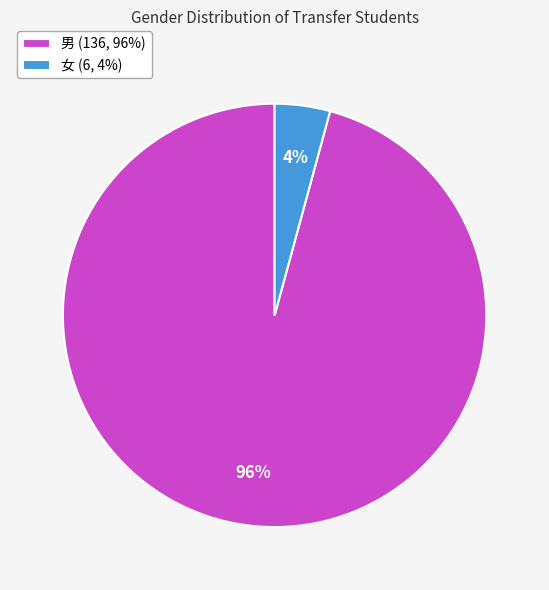

Is there any slice that represents more than half of the pie?

Yes